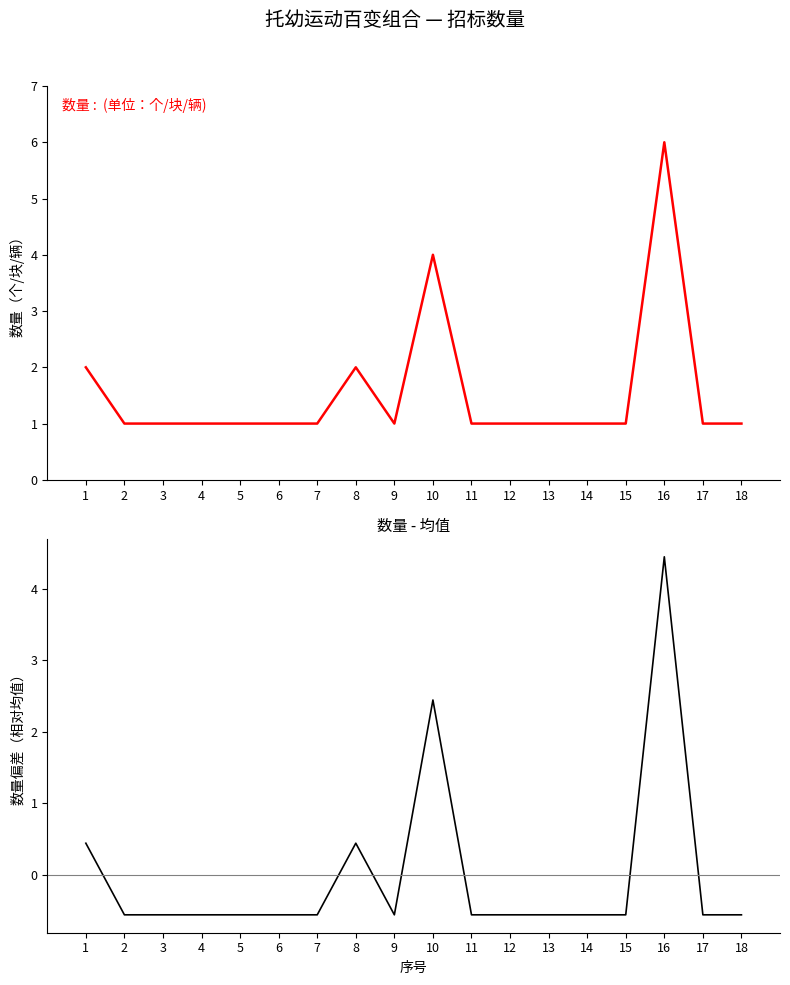

Count the 数量 values in the range 1 to 2.

16